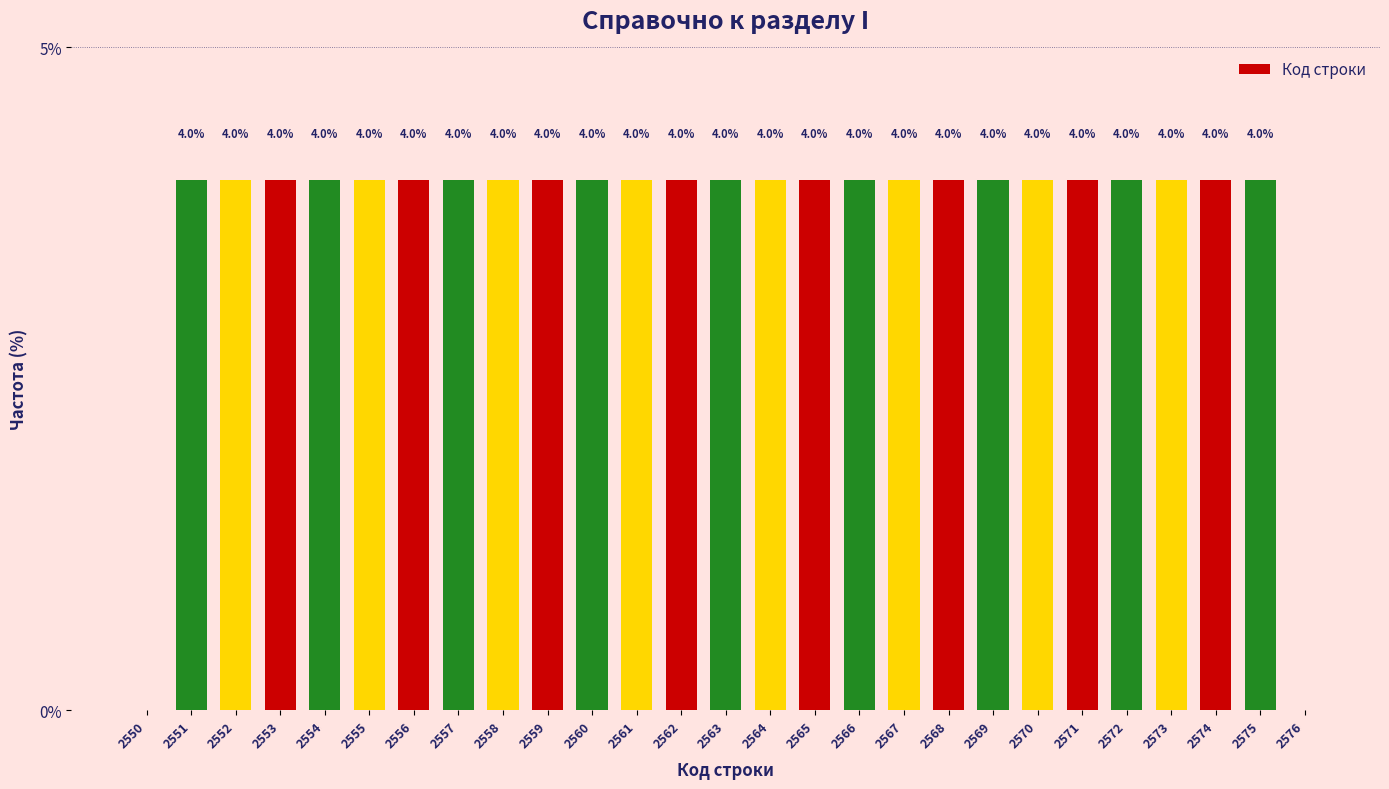

Reading right to left, list all the values displayed in this chart.

2576=0	2575=4	2574=4	2573=4	2572=4	2571=4	2570=4	2569=4	2568=4	2567=4	2566=4	2565=4	2564=4	2563=4	2562=4	2561=4	2560=4	2559=4	2558=4	2557=4	2556=4	2555=4	2554=4	2553=4	2552=4	2551=4	2550=0